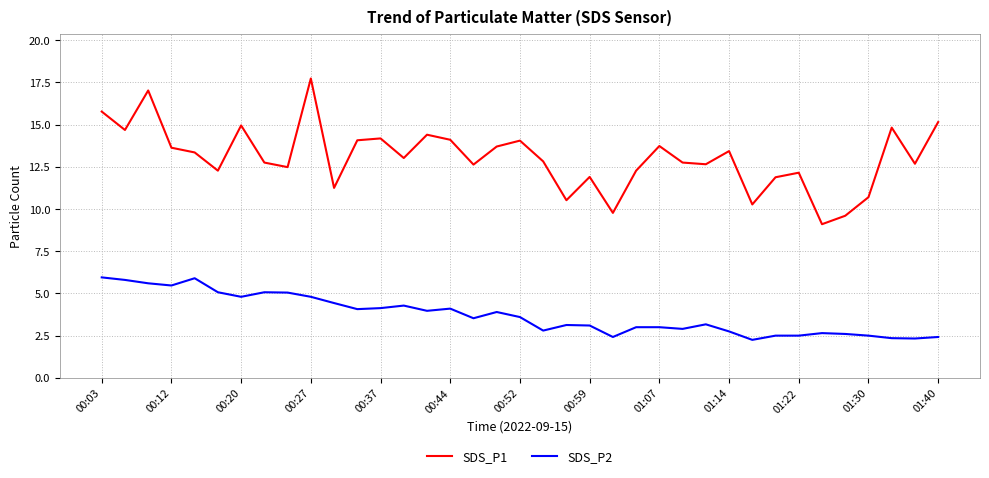

What are all the series names shown in the legend?

SDS_P1, SDS_P2